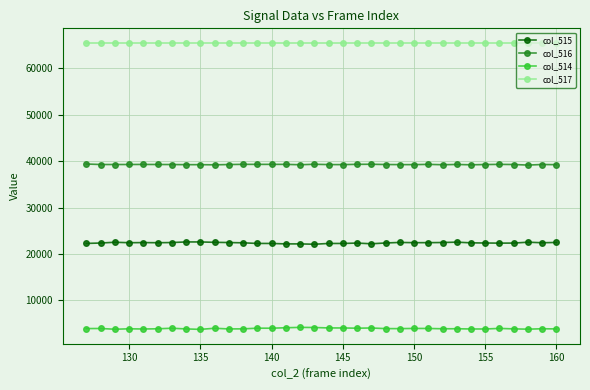

What is the highest value of the col_514 series?

4160